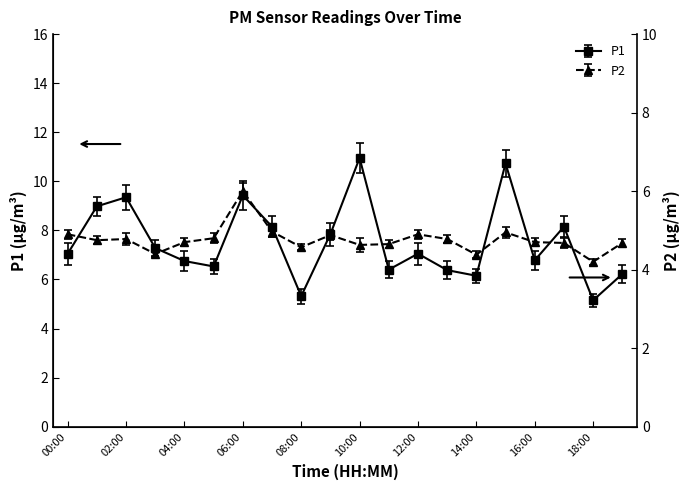

What is the total value across all series at 16:00?

11.5